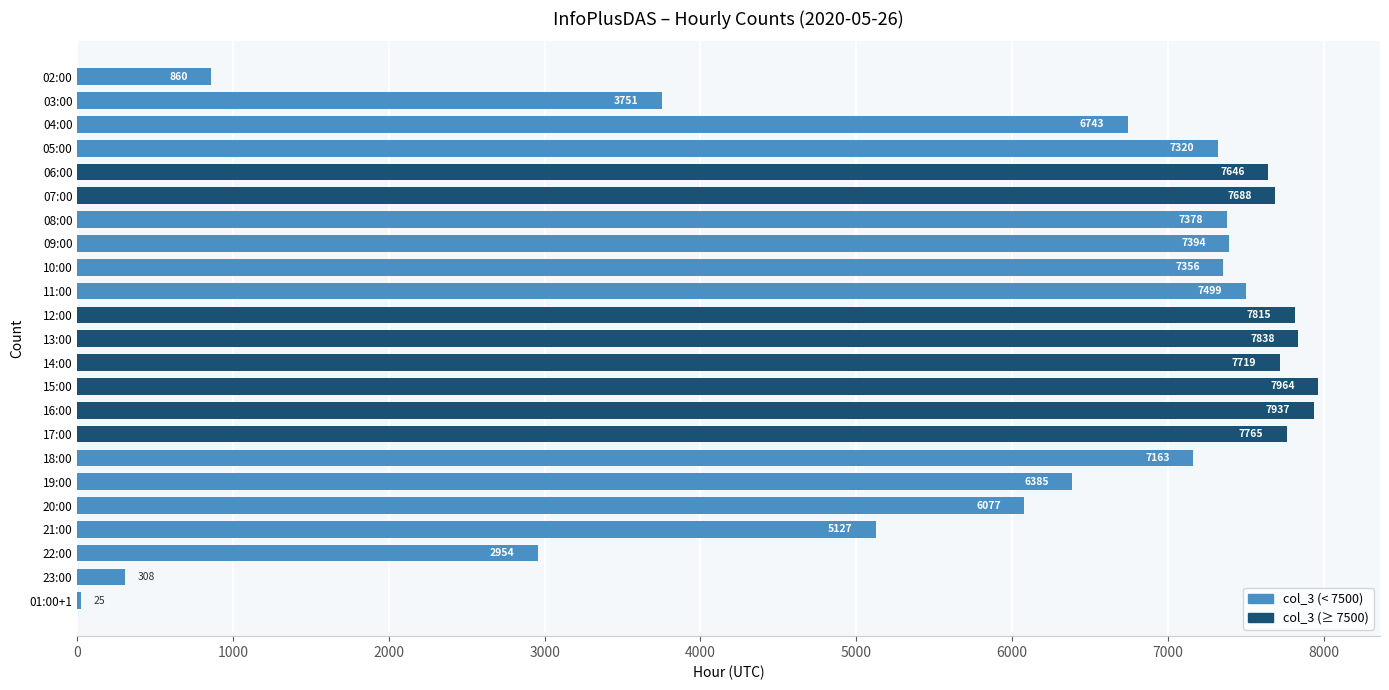

Reading top to bottom, list all the values displayed in this chart.

02:00=860	03:00=3751	04:00=6743	05:00=7320	06:00=7646	07:00=7688	08:00=7378	09:00=7394	10:00=7356	11:00=7499	12:00=7815	13:00=7838	14:00=7719	15:00=7964	16:00=7937	17:00=7765	18:00=7163	19:00=6385	20:00=6077	21:00=5127	22:00=2954	23:00=308	01:00+1=25